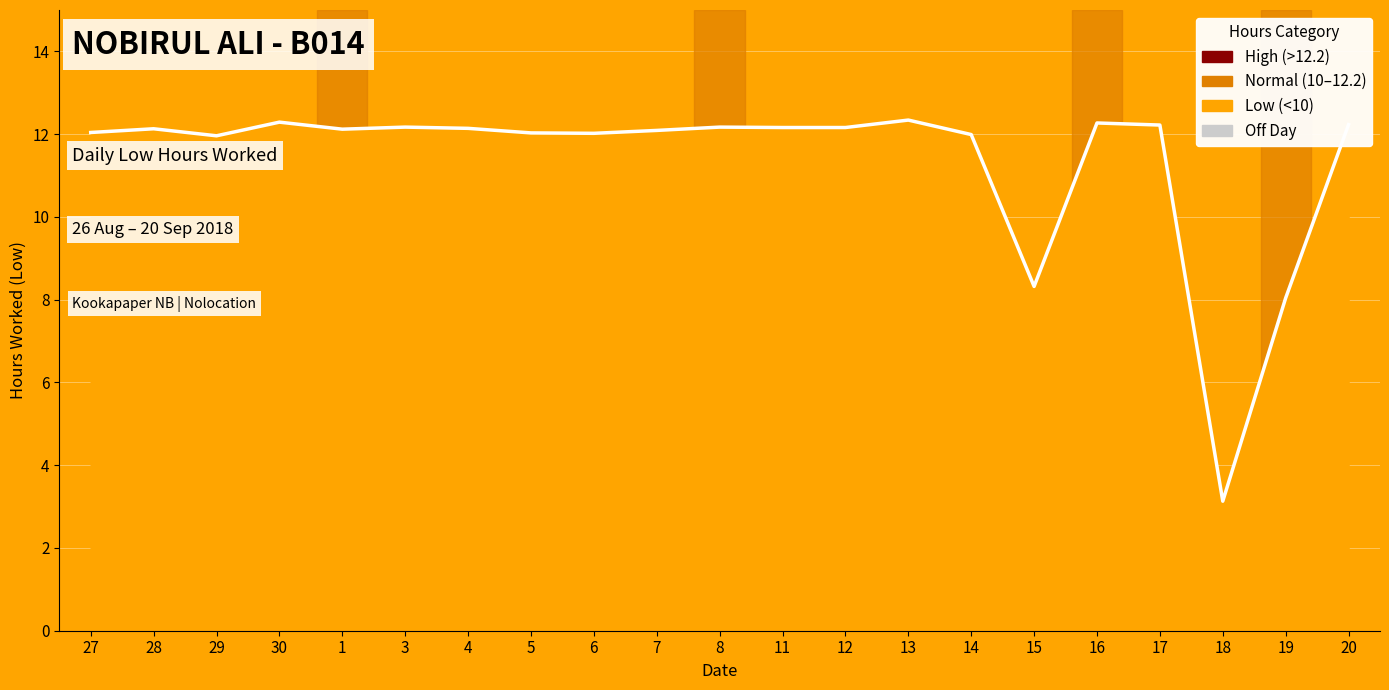

True or false: the data shows 12.2 at 12.

True